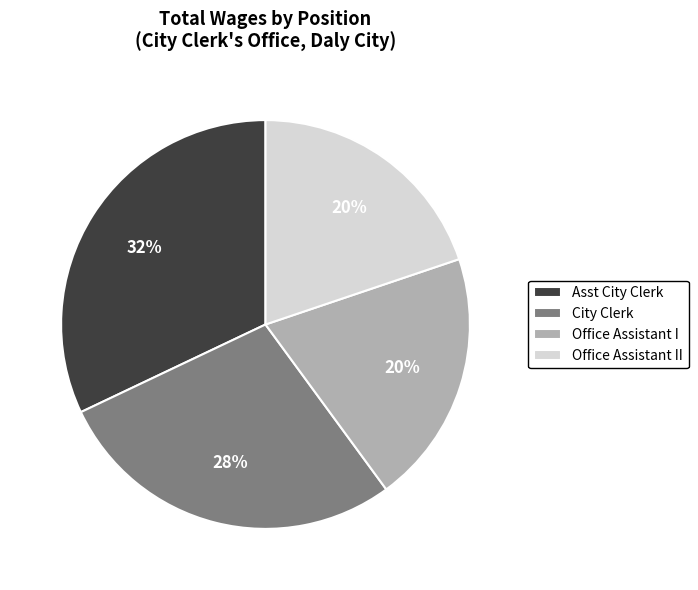

What percentage is the Office Assistant I slice, to the nearest percent?

20%